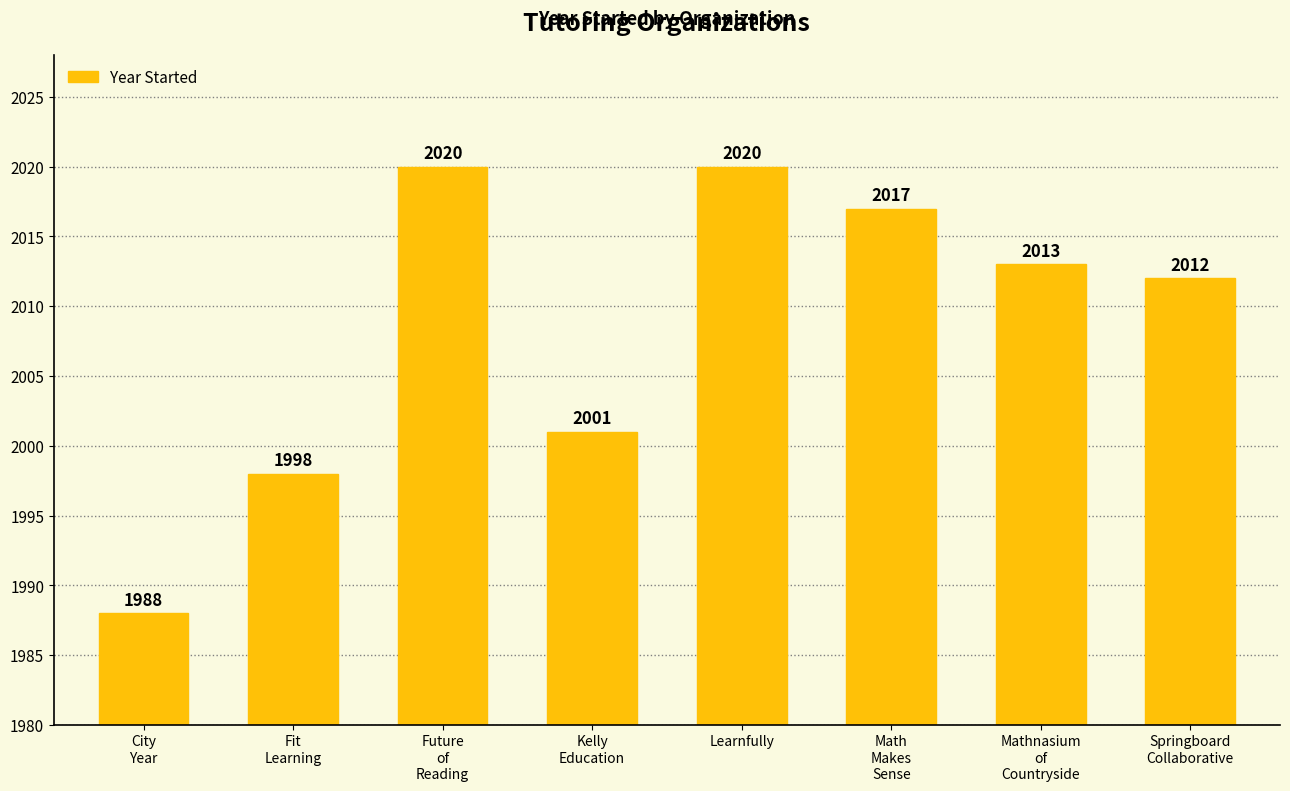

What is the maximum value shown in the chart?

2020